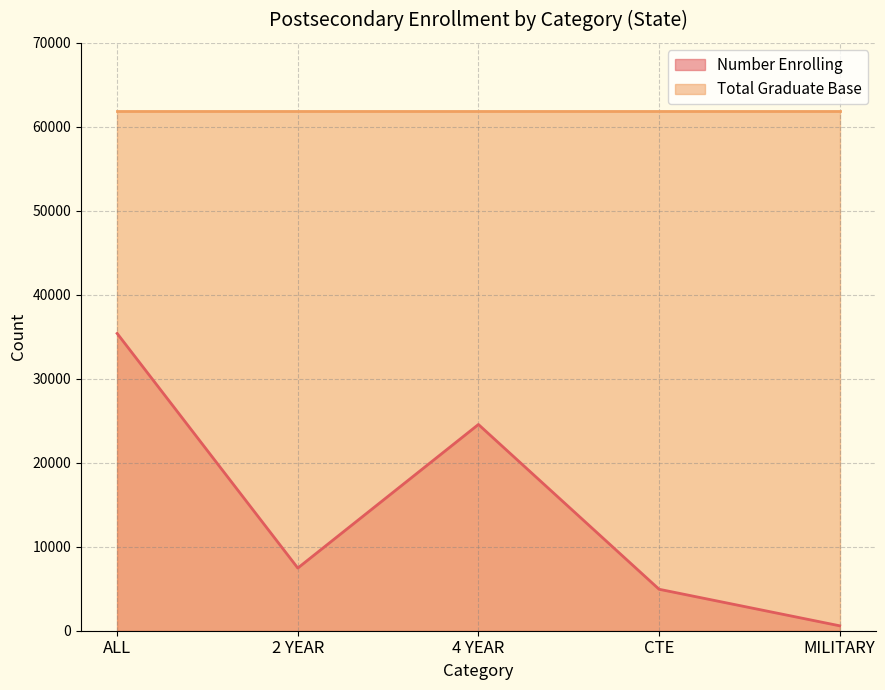

What is the approximate value at ALL?

35397